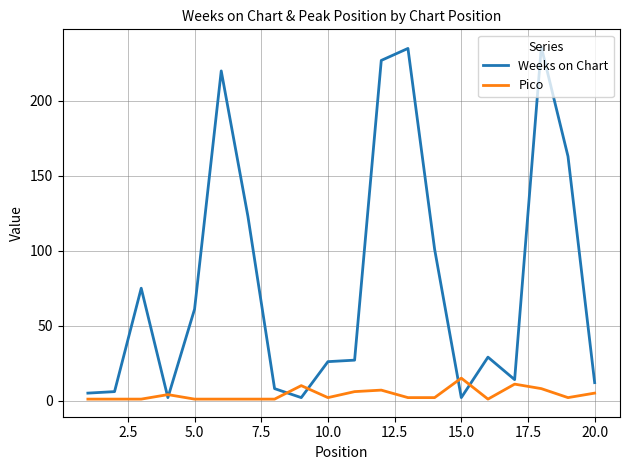

Rank the series by their maximum value, from highest to lowest.

Weeks on Chart, Pico